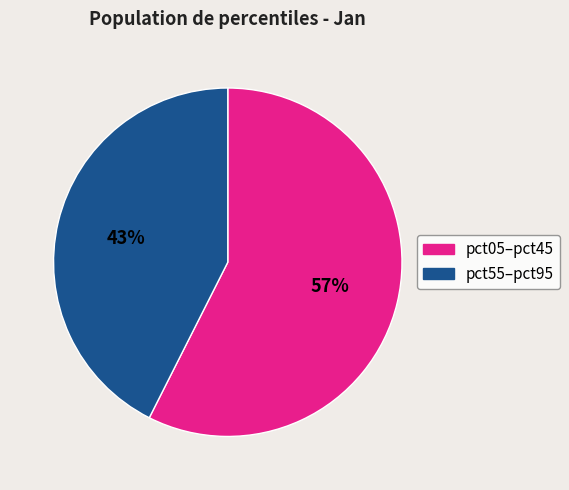

To the nearest percent, what is the average slice percentage?

50%